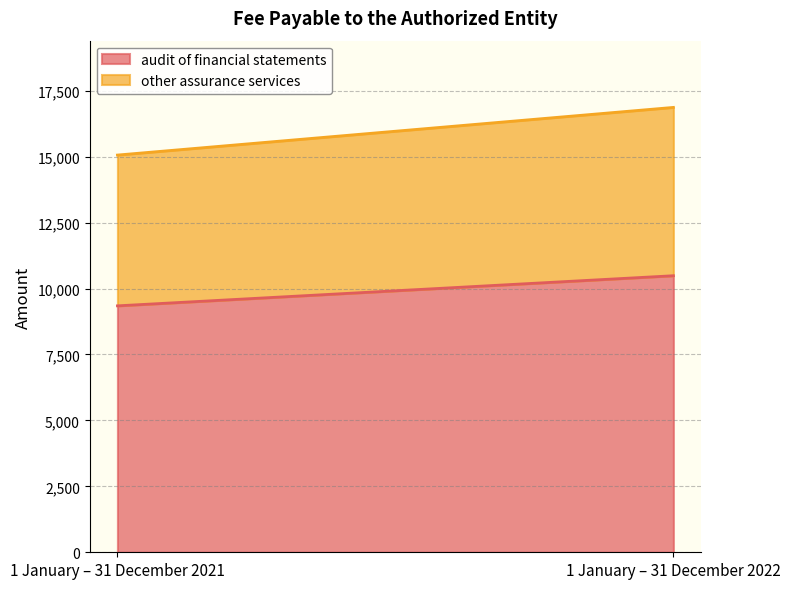

Does the chart display data point markers on the line(s)?

No